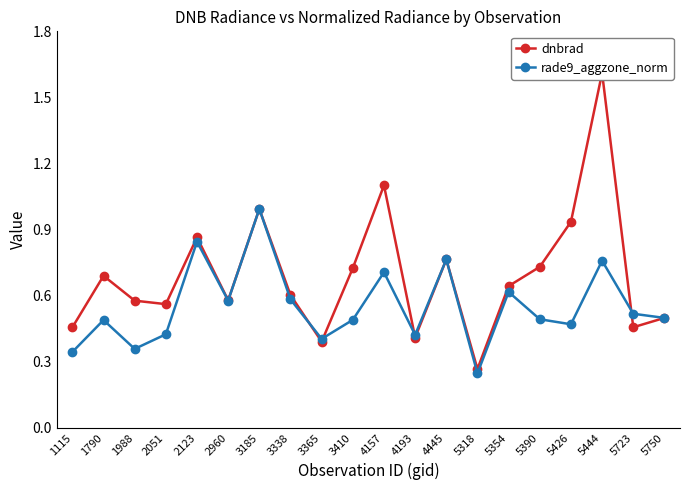

Where is the first local minimum for dnbrad?

2051